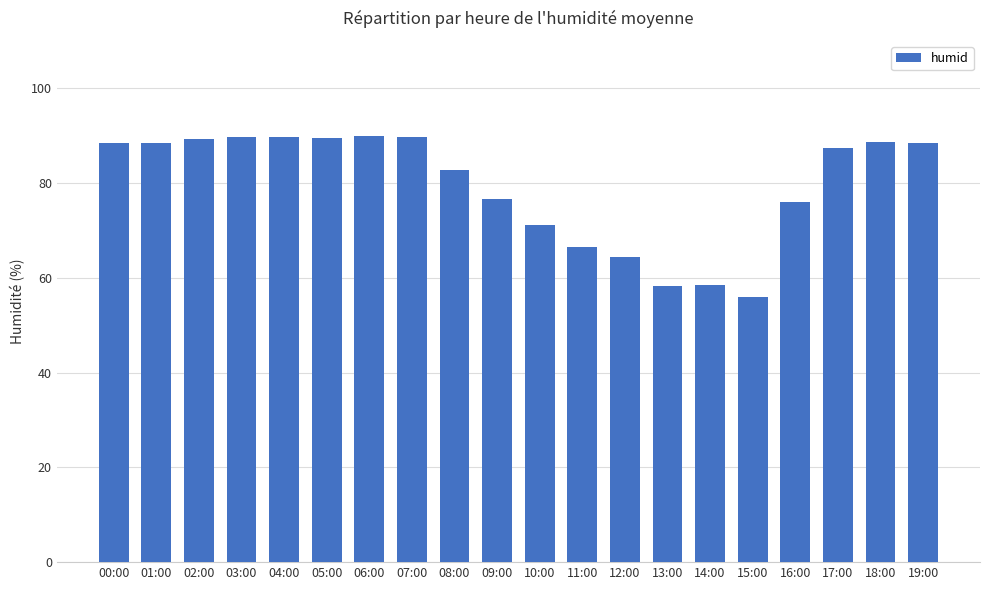

The value at 06:00 is 117.2. True or false?

False